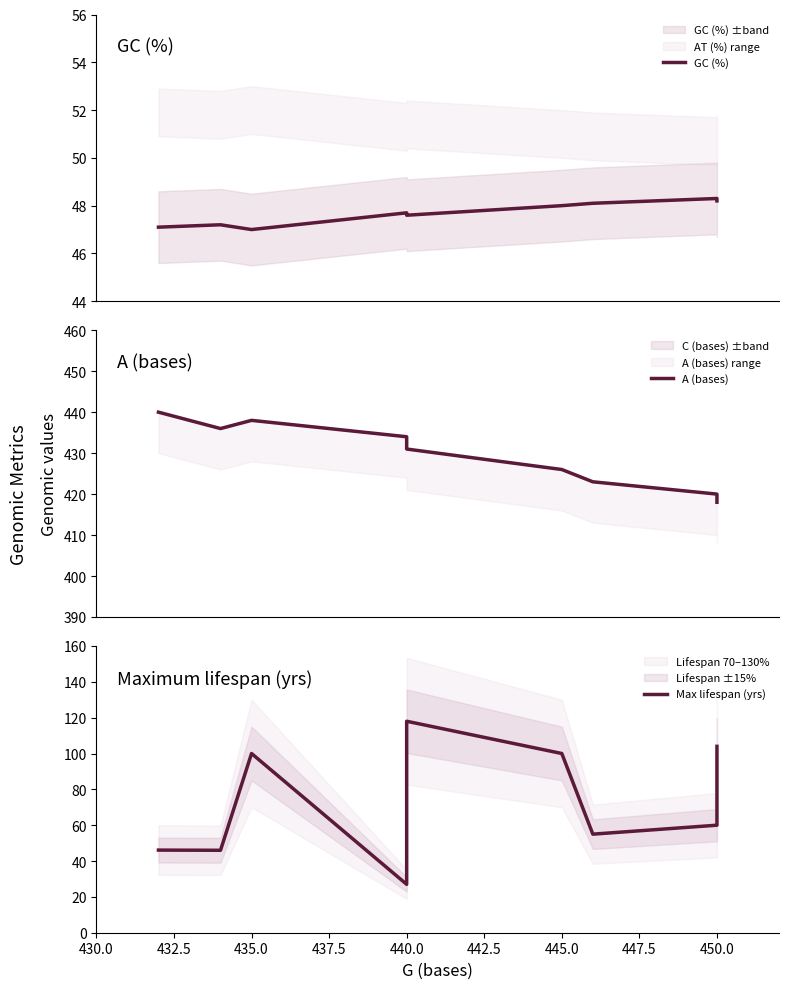

Which series has the largest total across all categories?

A (bases)